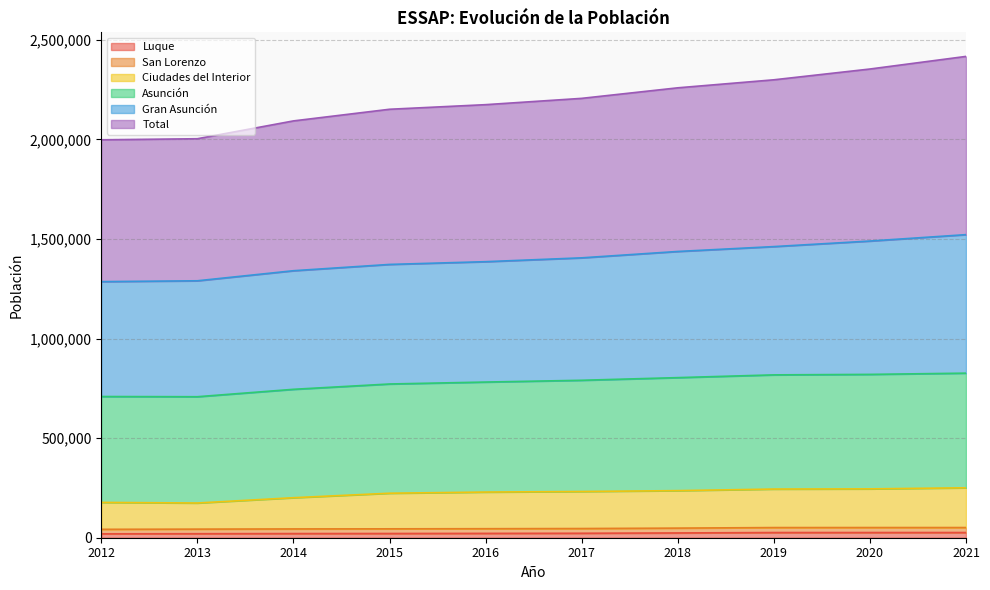

True or false: Total and Asunción cross at least once.

False